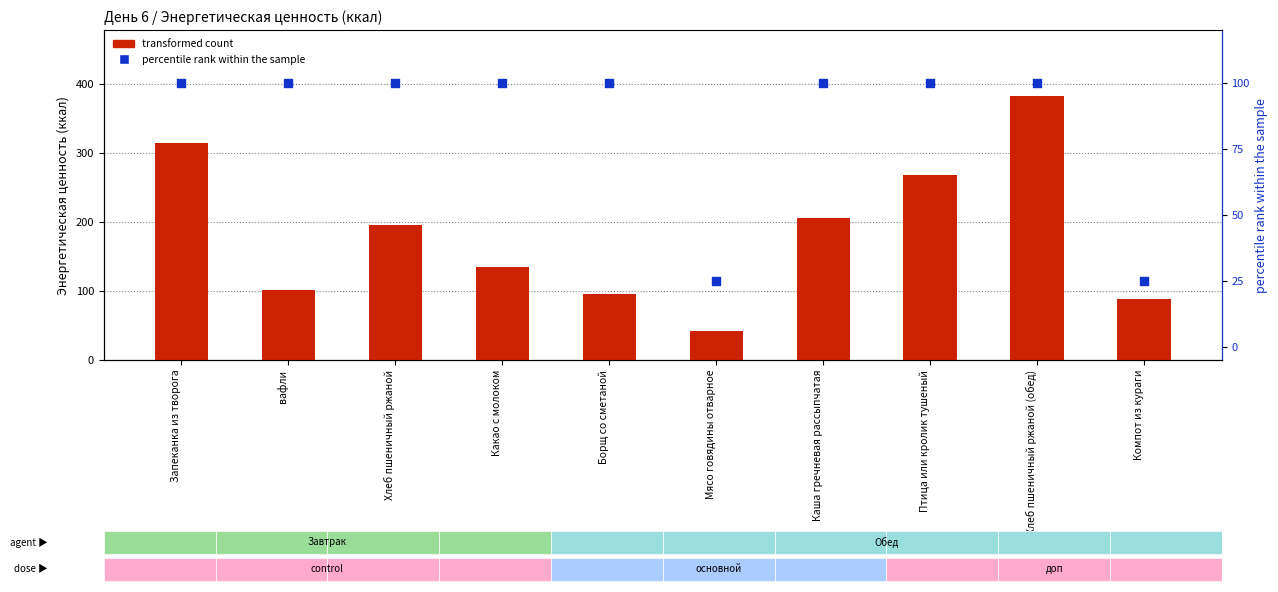

Is the value of percentile rank within the sample at Птица или кролик тушеный greater than the value of transformed count at Мясо говядины отварное?

Yes